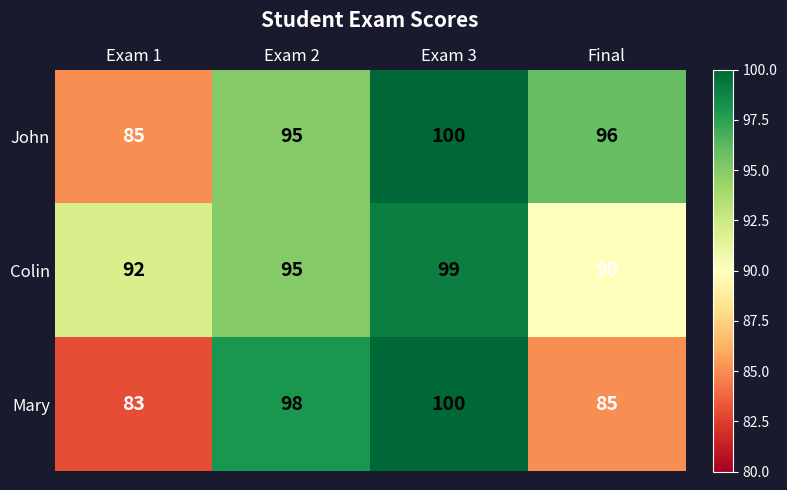

Is it true that Colin equals 176 at Exam 3?

False